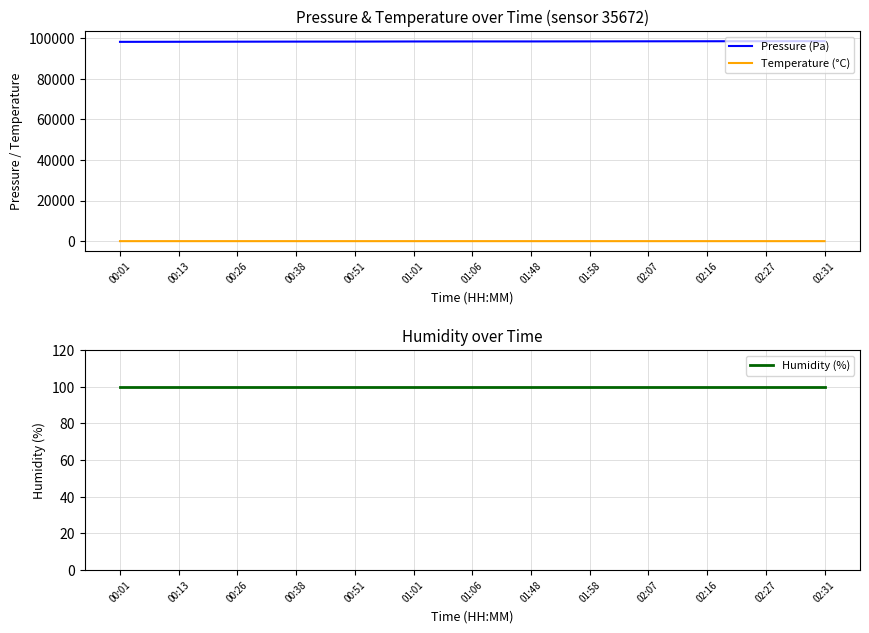

Is the value of Pressure (Pa) at 00:26 greater than the value of Temperature (°C) at 00:26?

Yes